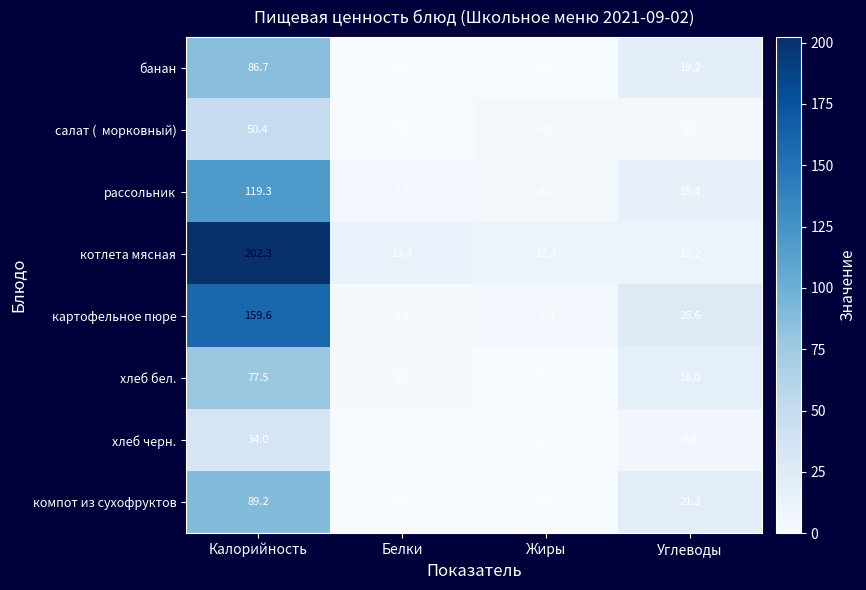

Read the рассольник value at Белки.

5.7